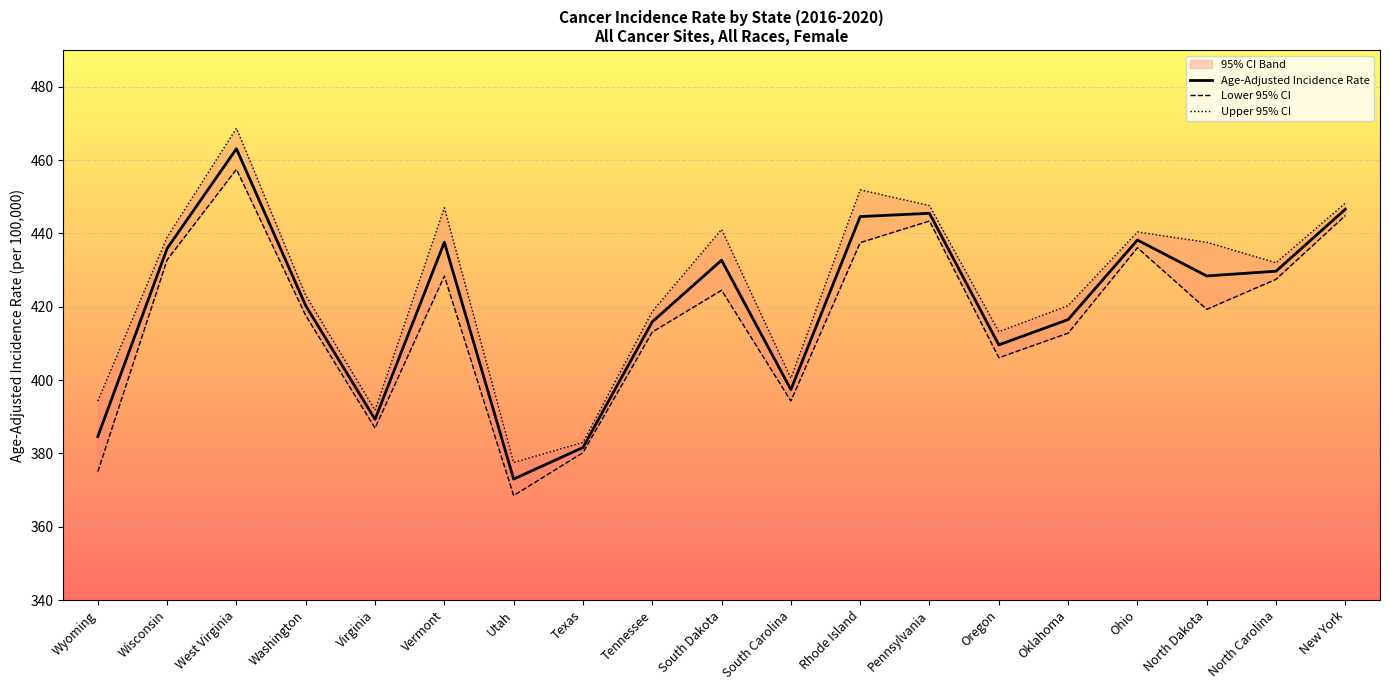

How many values in the Lower 95% CI series exceed 419?

10